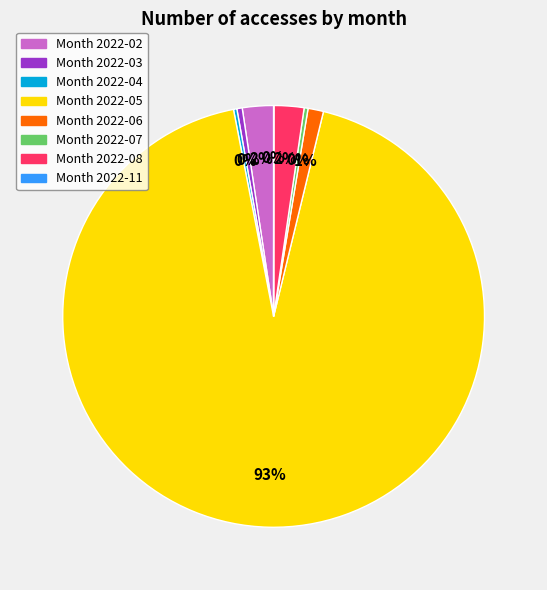

Does any single category account for the majority?

Yes